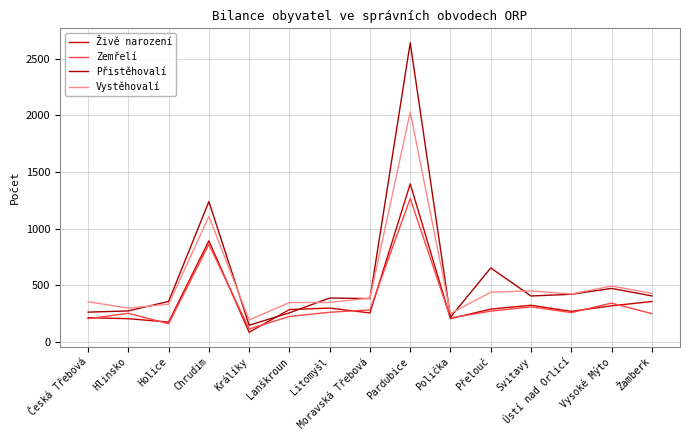

Where is Zemřelí nearest to the value 688?

Chrudim